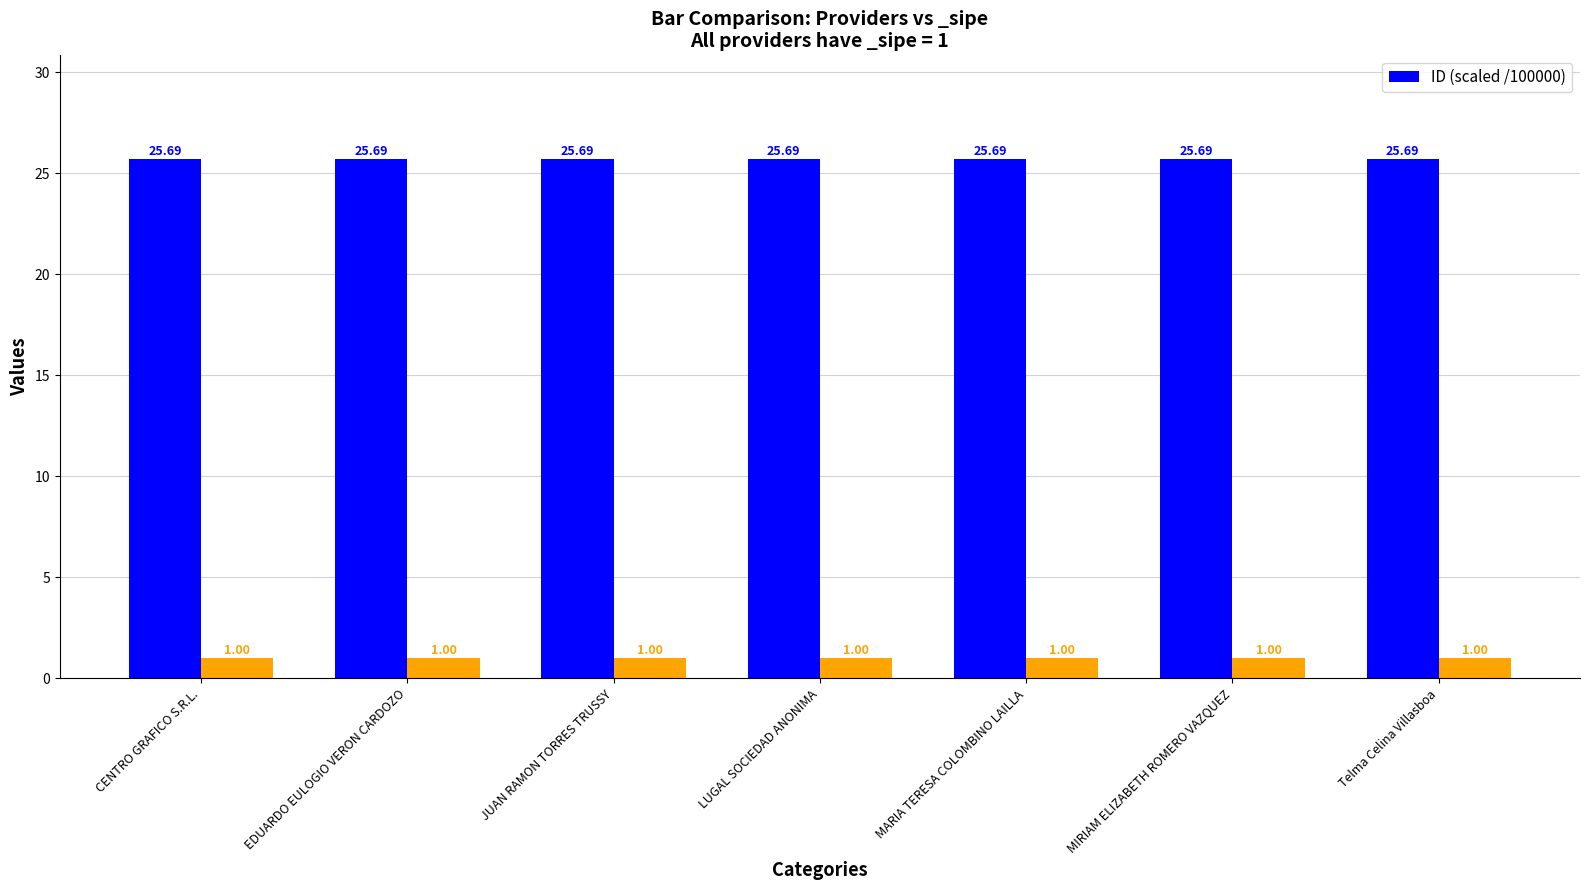

How many categories are shown in the chart?

7